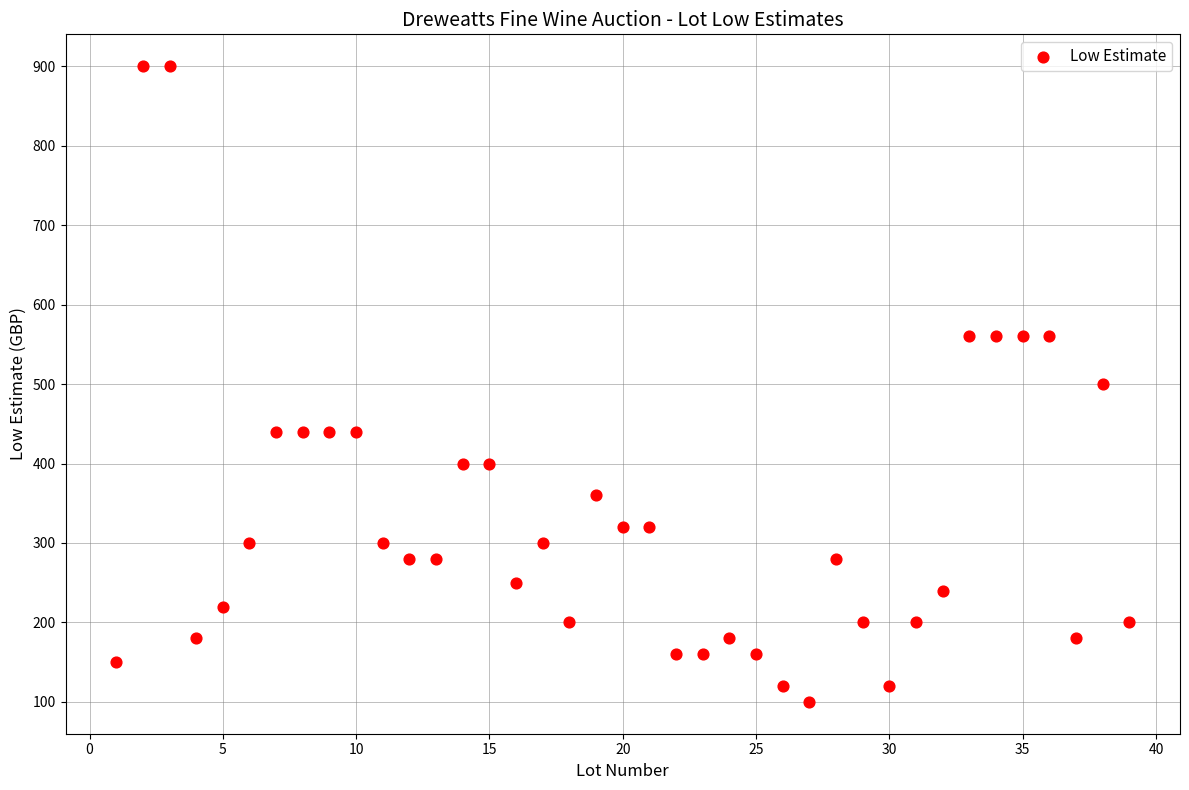

What is the range of Y values (max minus min)?

800